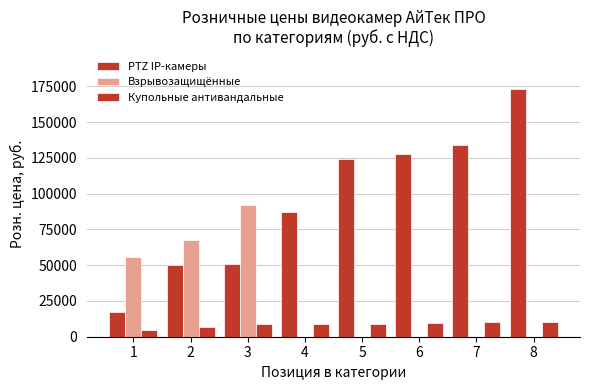

How many distinct data groups are displayed?

3